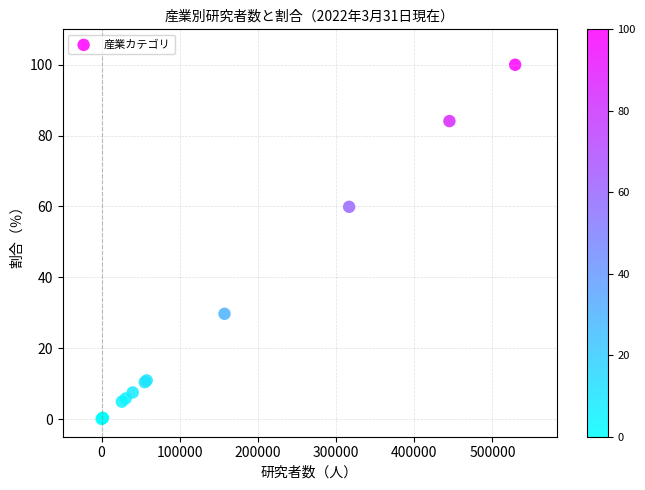

What Y value in the scatter plot is closest to 50?

59.9